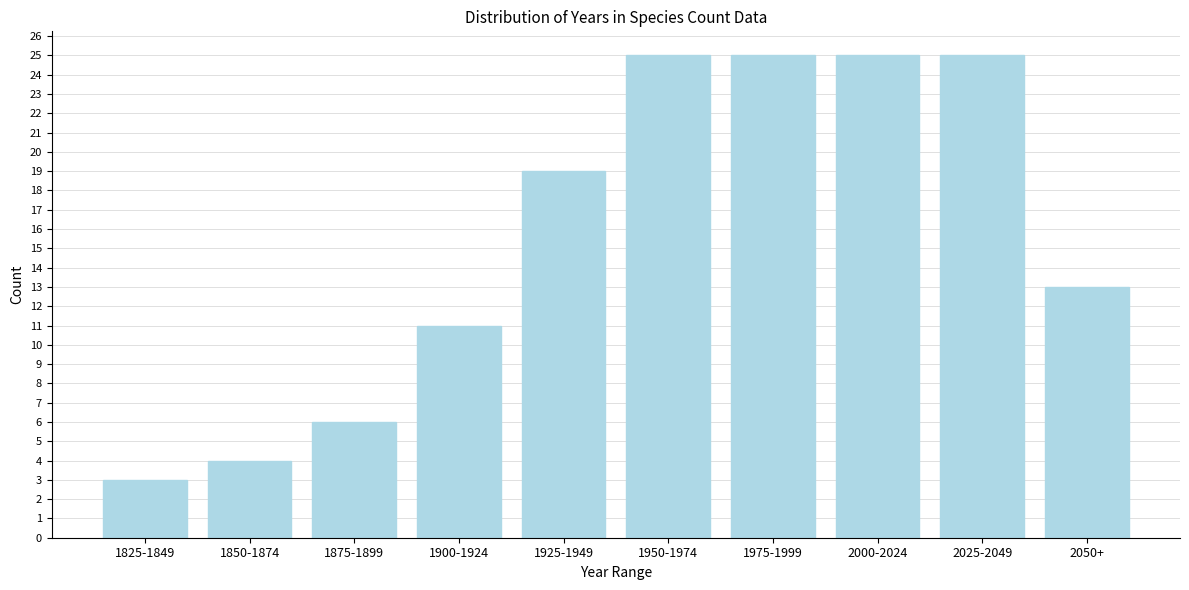

Reading right to left, what are all the values shown in this chart?

13	25	25	25	25	19	11	6	4	3